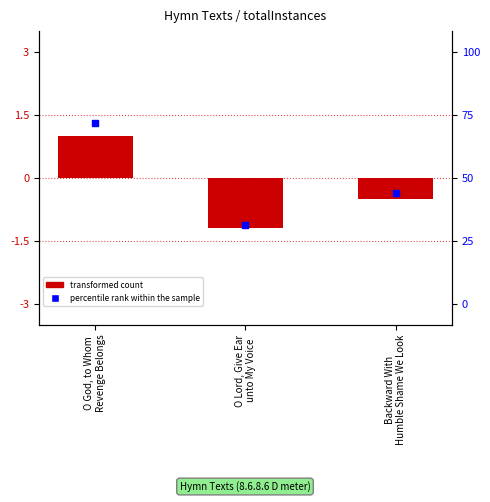

At which category is the sum across all series the highest?

O God, to Whom
Revenge Belongs